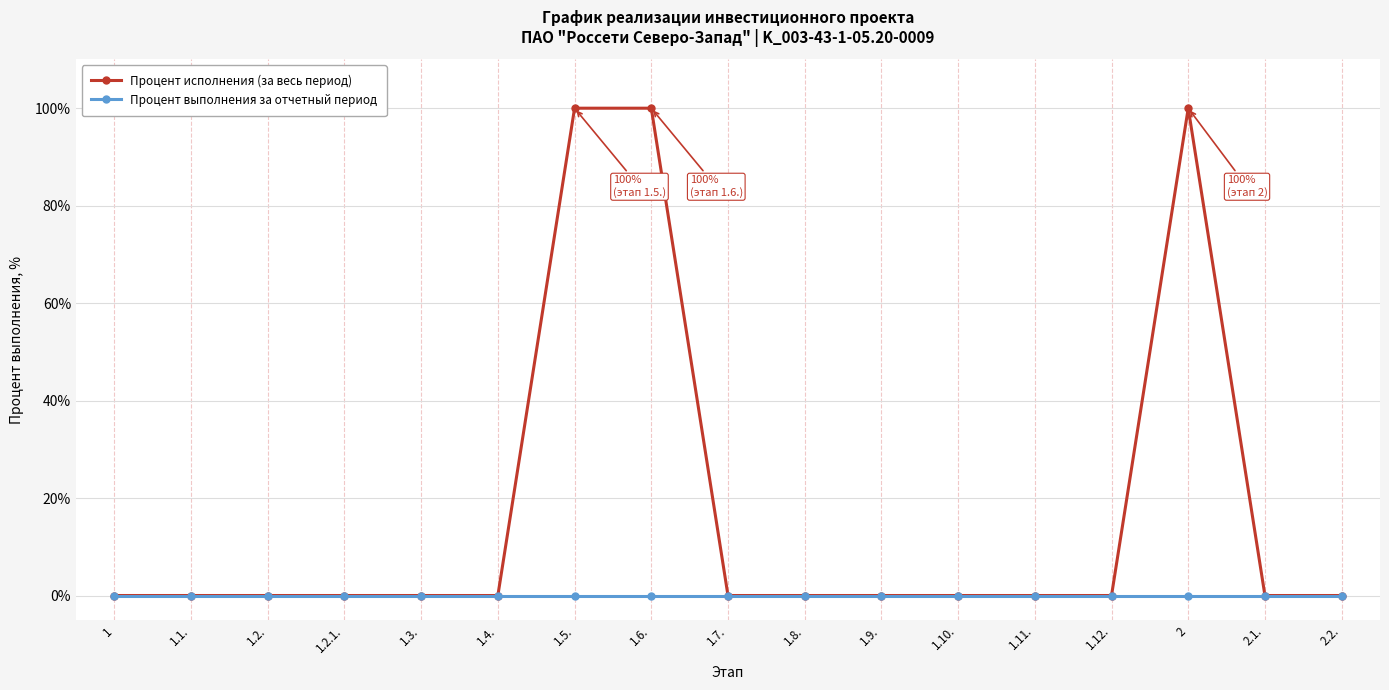

List the series in order of their peak value, highest first.

Процент исполнения (за весь период), Процент выполнения за отчетный период